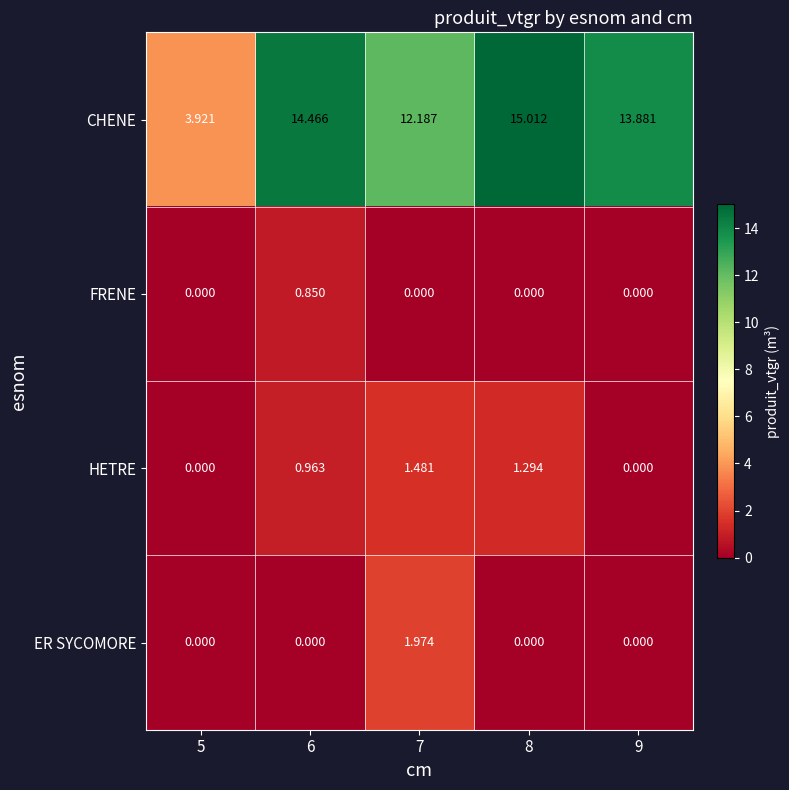

Rank the series at 7 from highest to lowest value.

CHENE, ER SYCOMORE, HETRE, FRENE